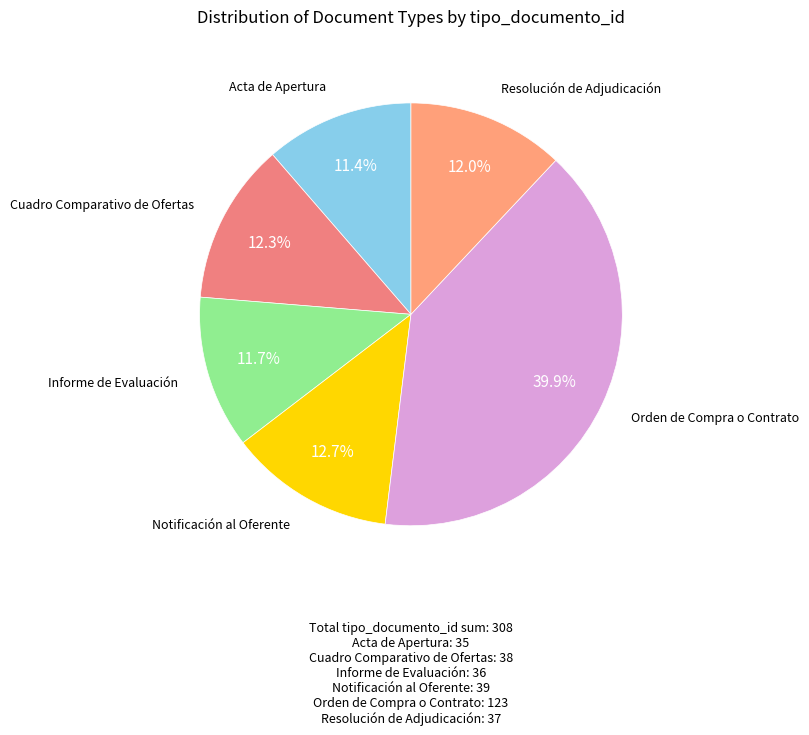

Is there any slice that represents more than half of the pie?

No